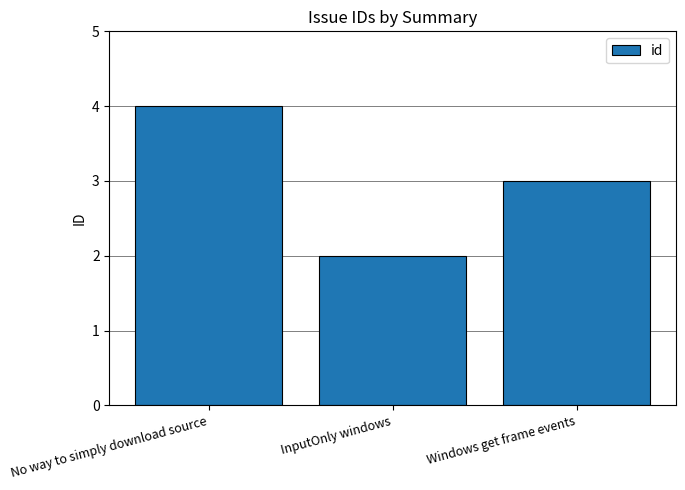

Read the value at Windows get frame events.

3